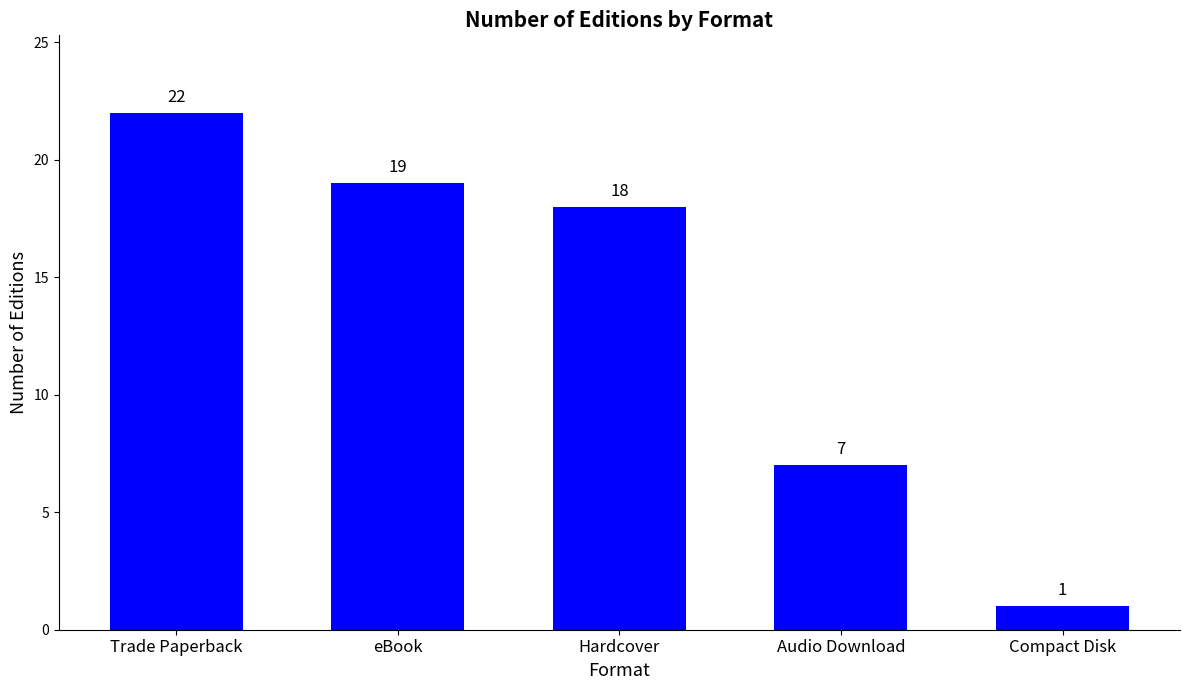

How many bars are there in total?

5